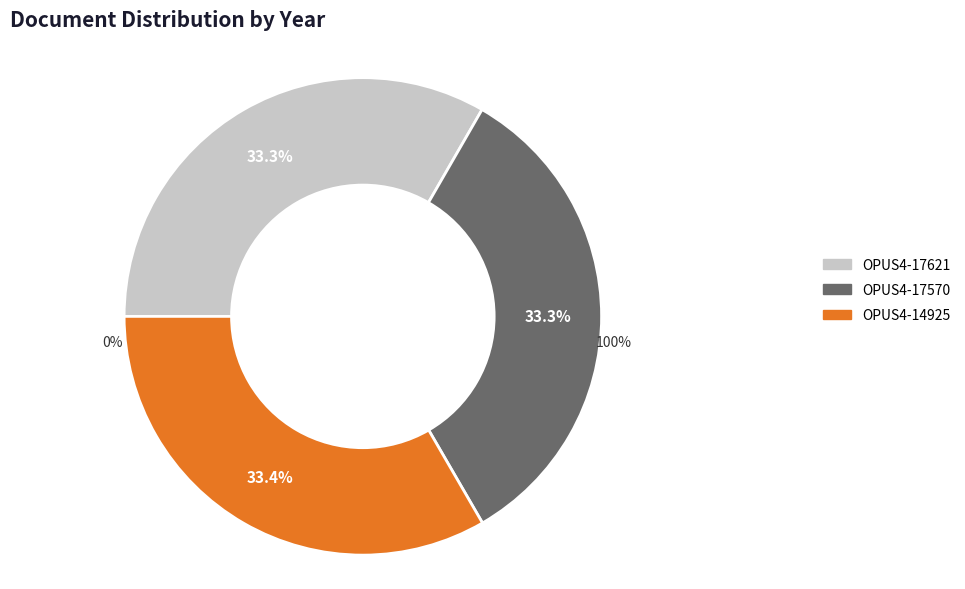

The OPUS4-14925 slice represents 33% of the pie. True or false?

True